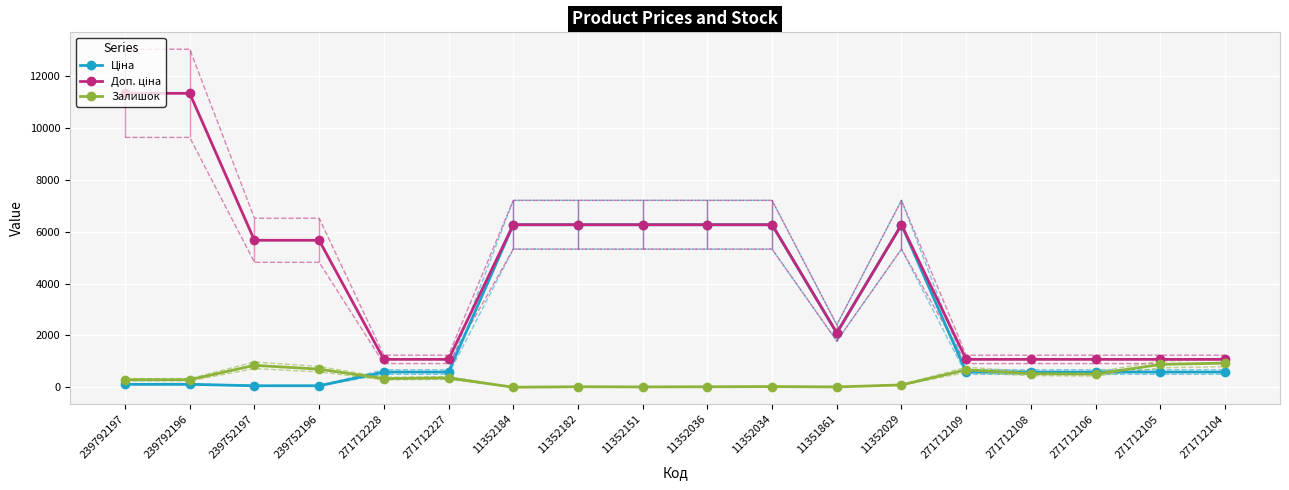

The value of Доп. ціна at 271712228 is 1924.4. True or false?

False